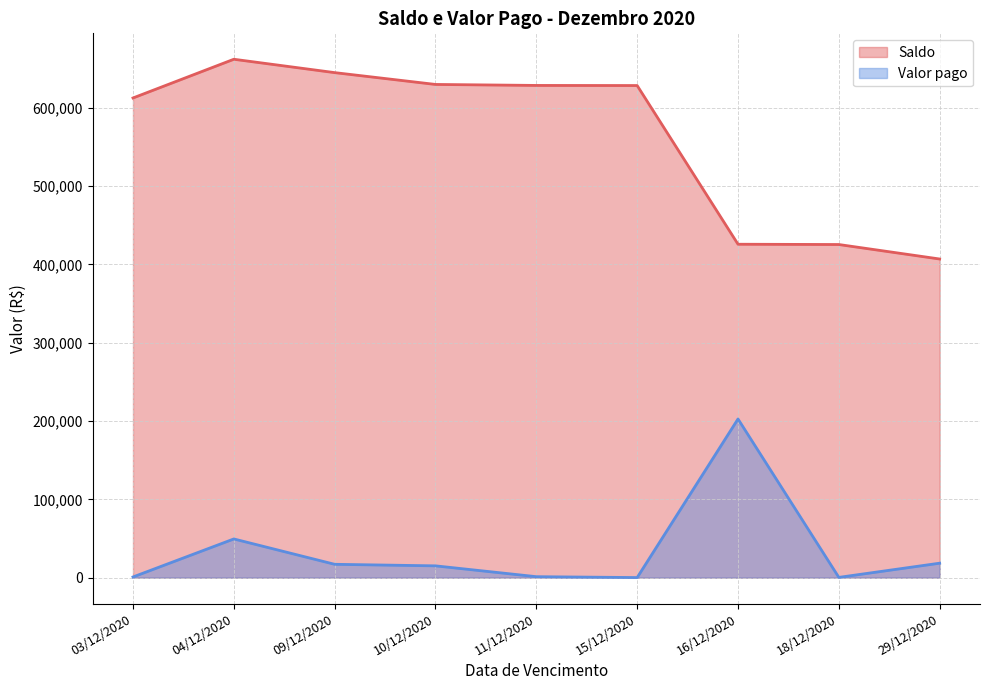

At which label does Valor pago reach its minimum?

15/12/2020